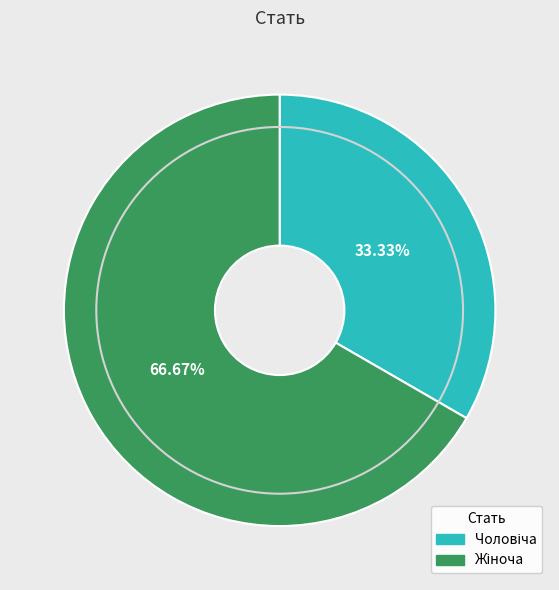

Does any single category account for the majority?

Yes